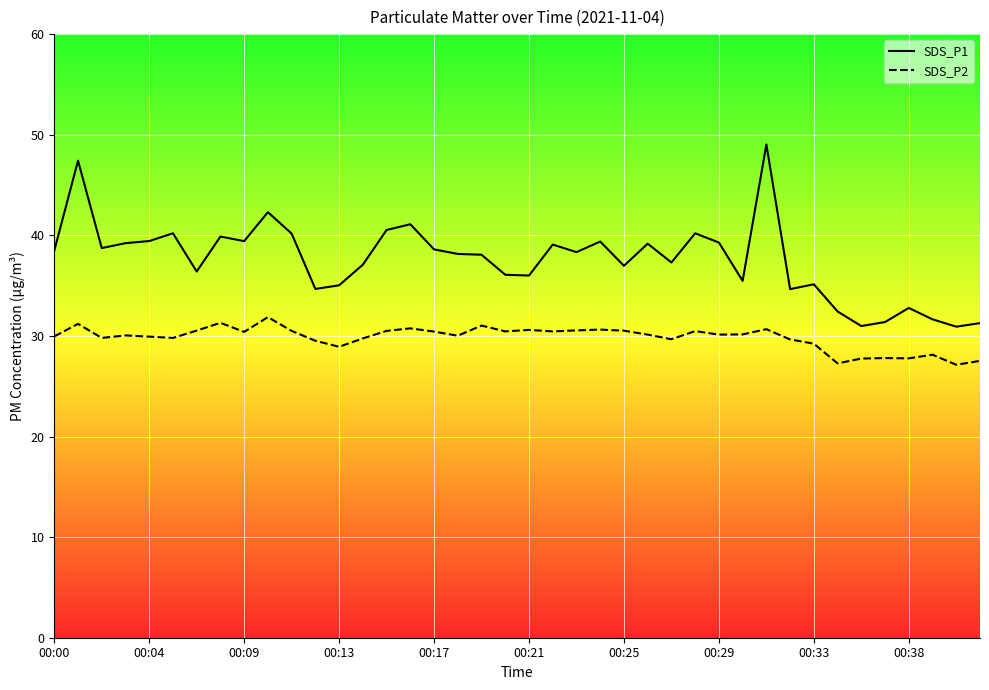

What is the value of the SDS_P1 point at the 17th from the left?

38.6